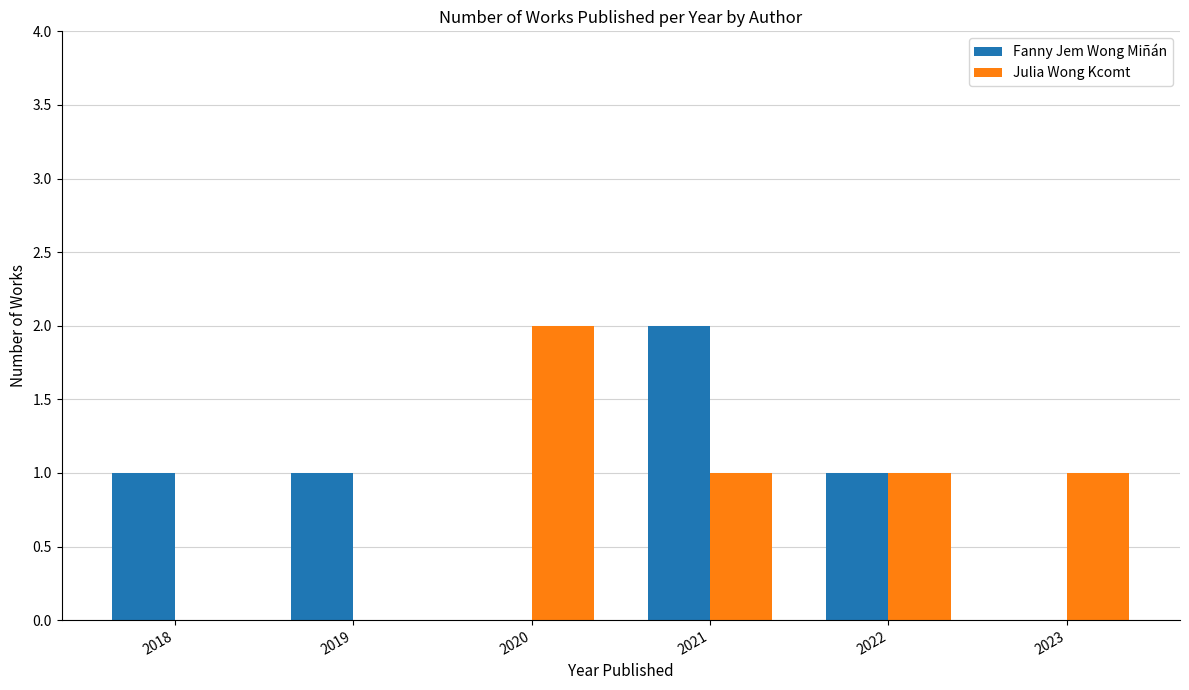

The Fanny Jem Wong Miñán series shows 2 at 2021. True or false?

True